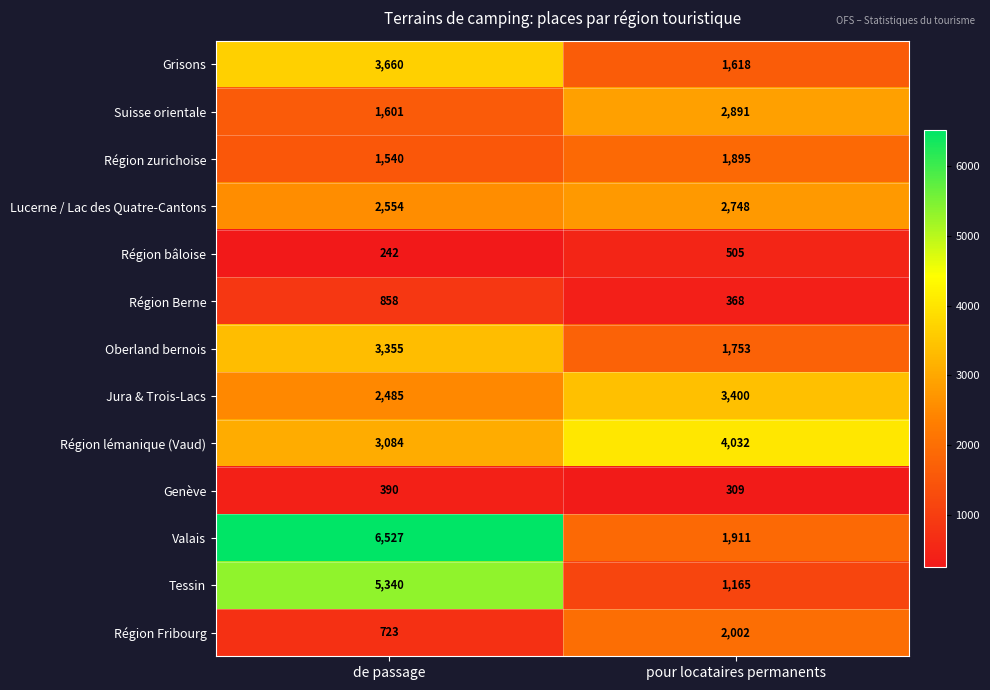

What is the sum of all Région Fribourg values?

2725